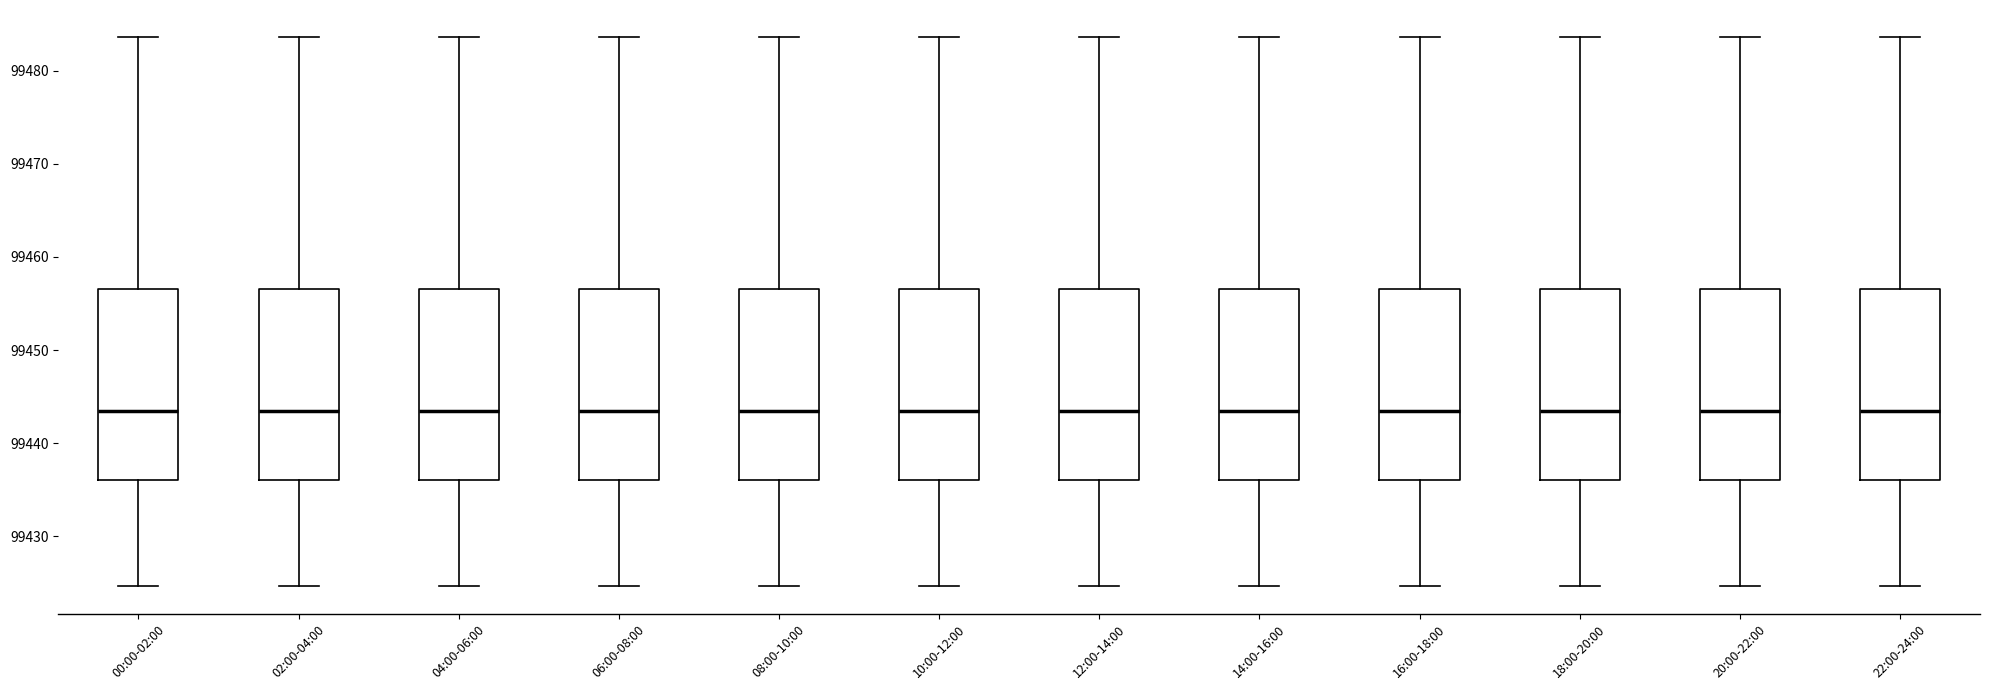

Where does the lower whisker of the box for 04:00-06:00 end on the y-axis? The values are not printed on the chart, so give them approximately, as read against the axis.

99425